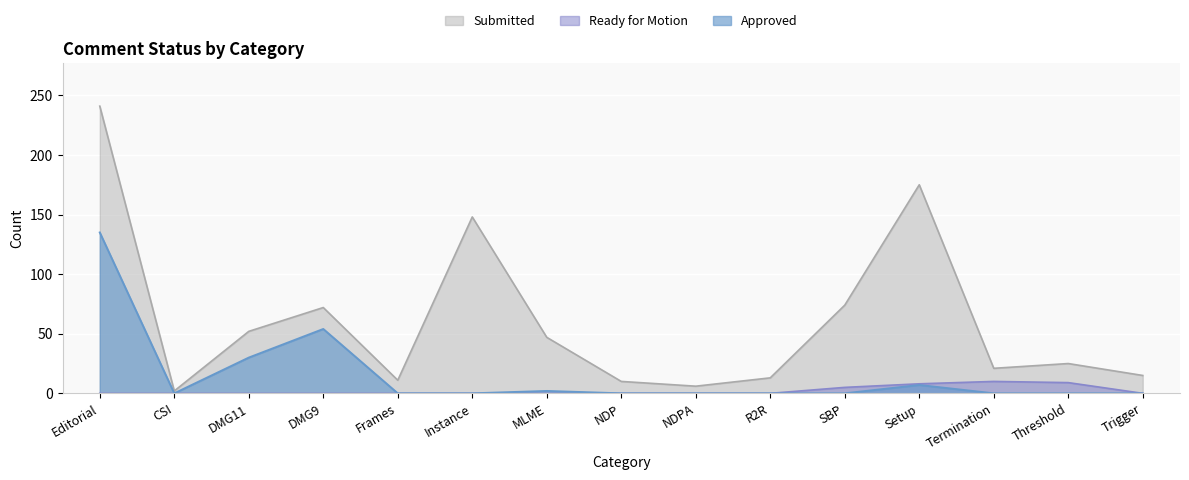

True or false: Ready for Motion has a value of 0 at CSI.

True